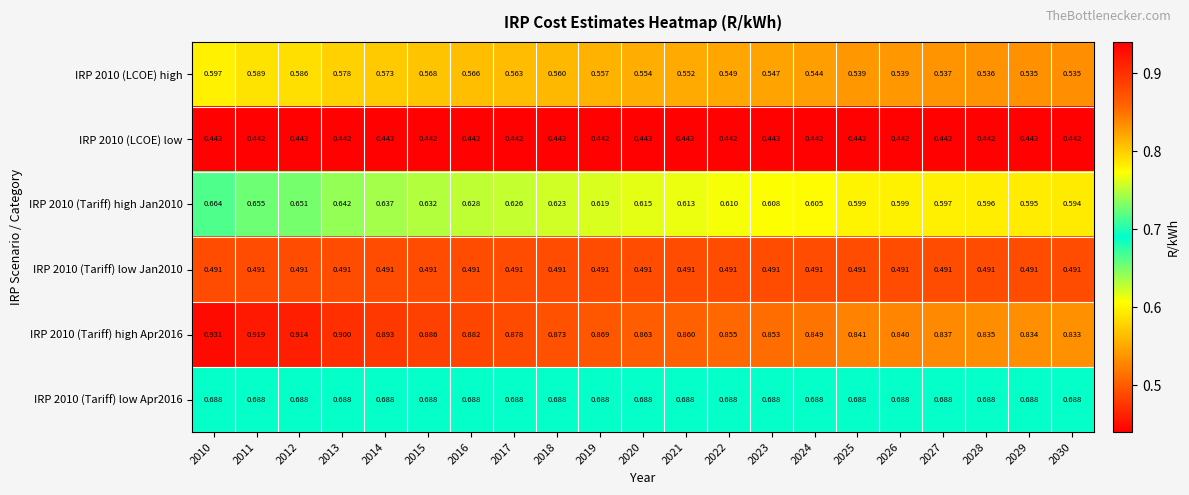

Is the value of IRP 2010 (LCOE) high at 2022 greater than the value of IRP 2010 (LCOE) low at 2030?

Yes